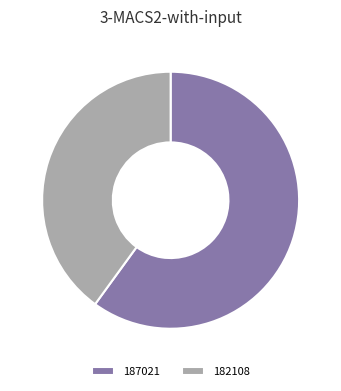

The 182108 slice represents 52% of the pie. True or false?

False